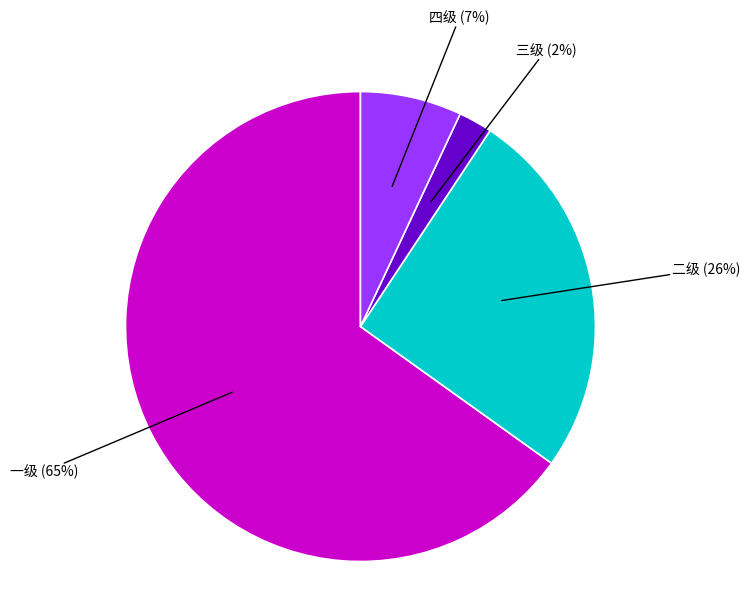

To the nearest percent, what is the average slice percentage?

25%